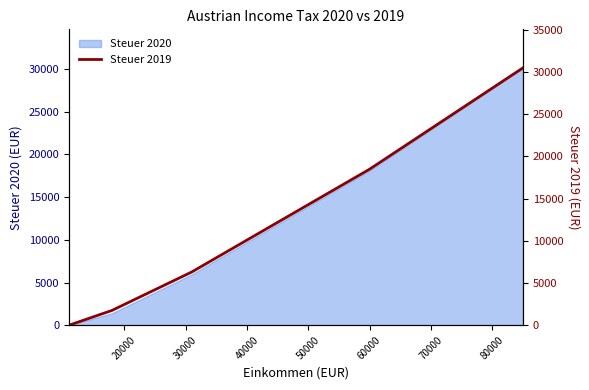

How many lines are shown in the chart?

1